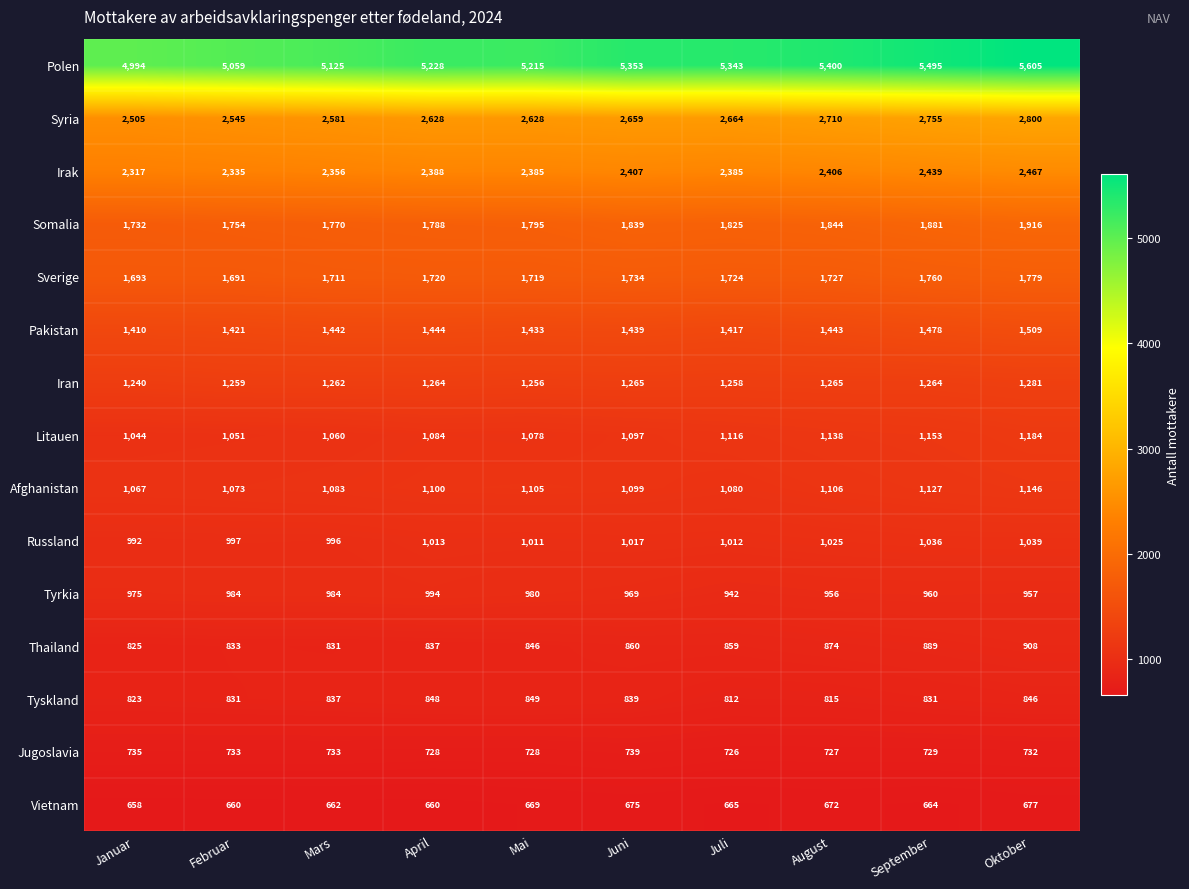

What is the difference between the highest and lowest values at Juni?

4678